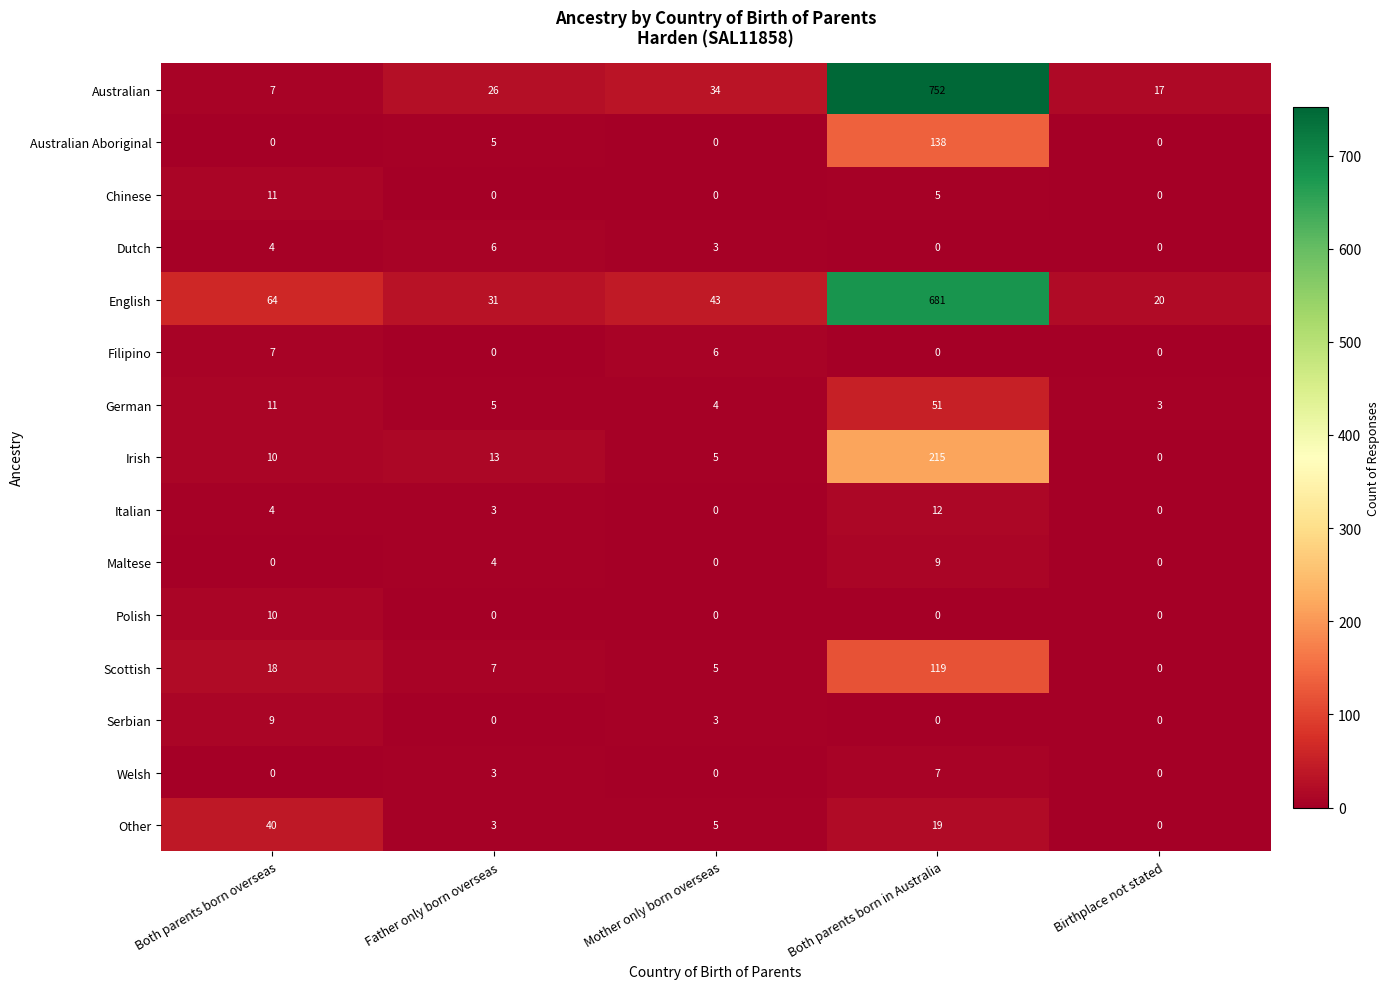

At which category is the sum across all series the highest?

Both parents born in Australia